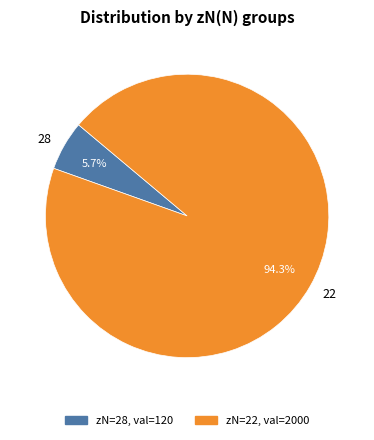

The 28 slice represents 6% of the pie. True or false?

True